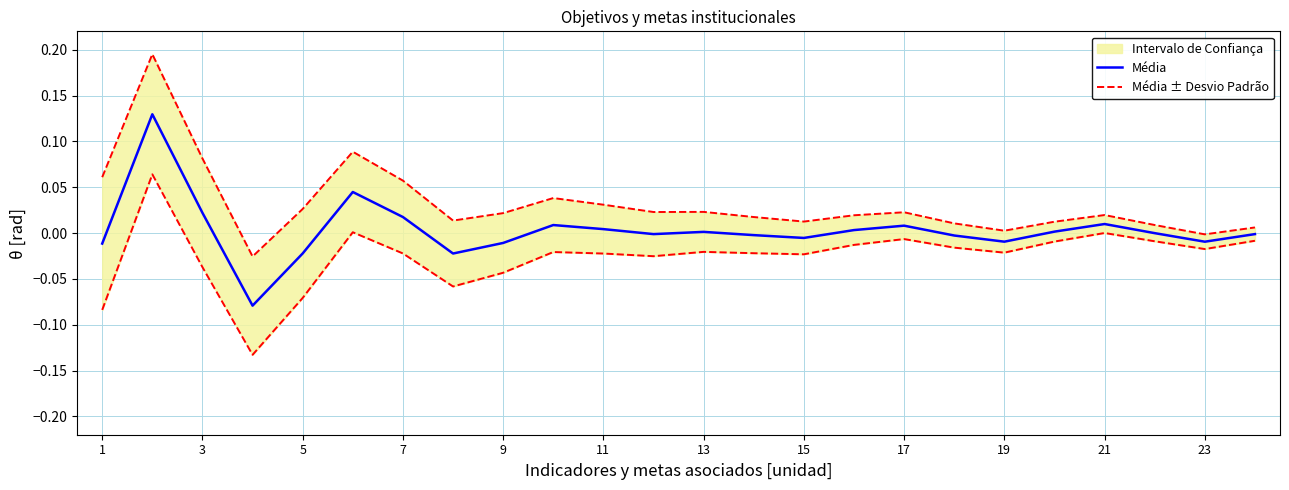

In Média ± Desvio Padrão, how many points are lower than both neighbors (excluding endpoints)?

6